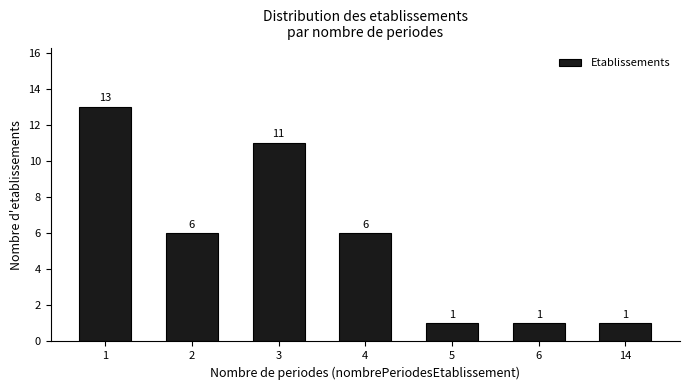

Reading left to right, transcribe all the data shown in this chart.

13	6	11	6	1	1	1